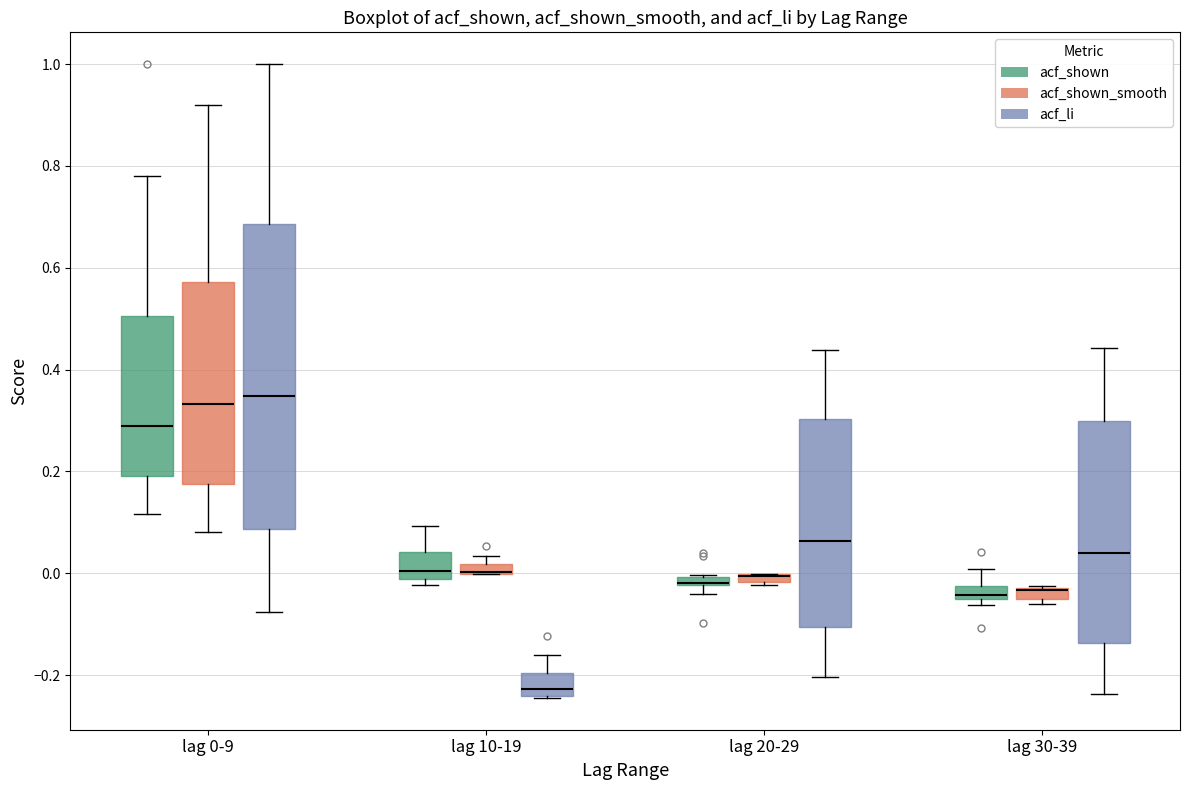

Where does the lower whisker of the box for lag 20-29 (acf_li) end on the y-axis? The values are not printed on the chart, so give them approximately, as read against the axis.

-0.20